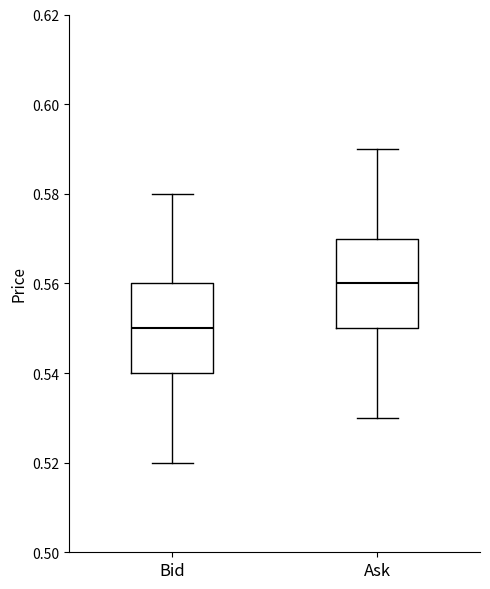

Reading left to right, read every box against the y-axis: the position of its median line, the range the box covers, and the ends of its whiskers. The values are not printed on the chart, so give them approximately, as read against the axis.

Bid: median 0.55, box 0.54 to 0.56, whiskers 0.52 to 0.58
Ask: median 0.56, box 0.55 to 0.57, whiskers 0.53 to 0.59